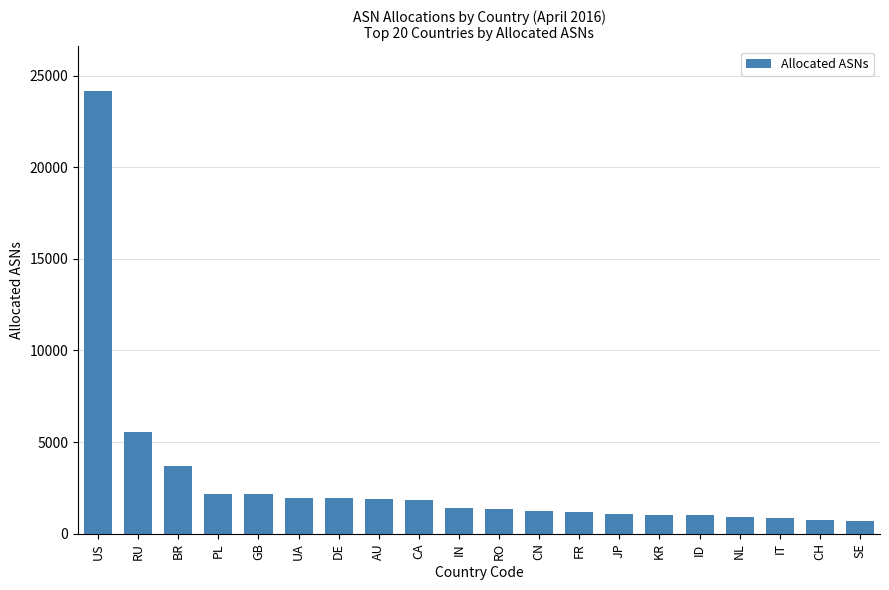

How many categories are shown in the chart?

20